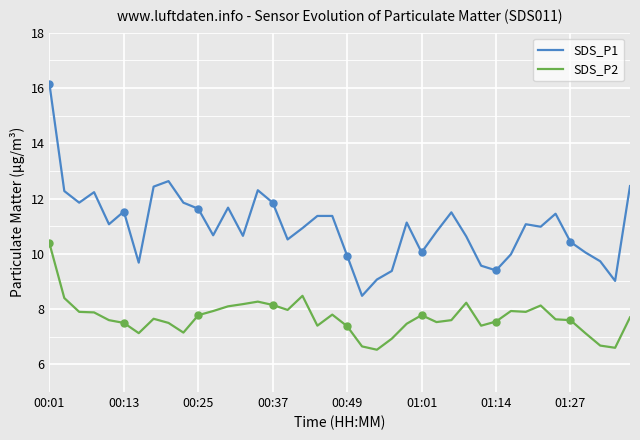

What is the minimum value for SDS_P1?

8.5